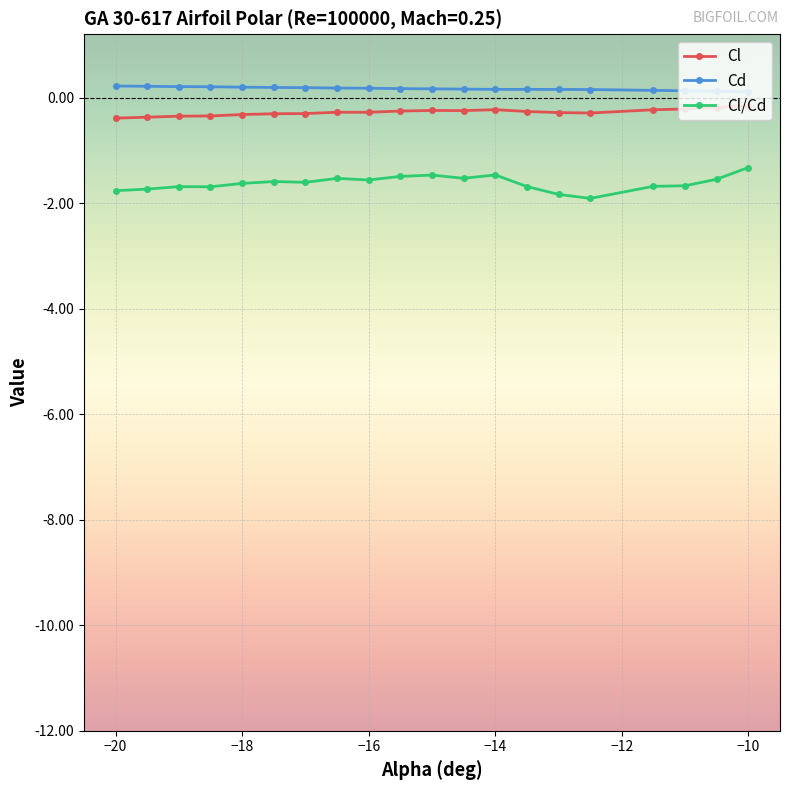

True or false: Cl/Cd has more than 2 points higher than both neighbors.

True